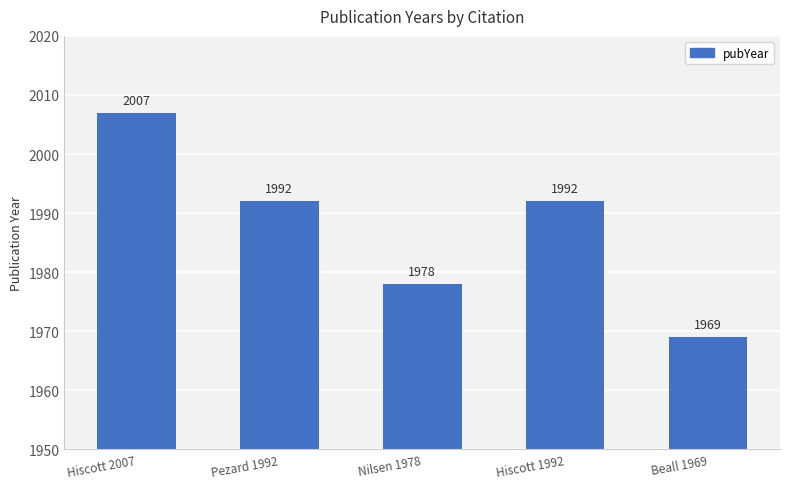

What is the ratio of the value at Nilsen 1978 to the value at Beall 1969?

1.0